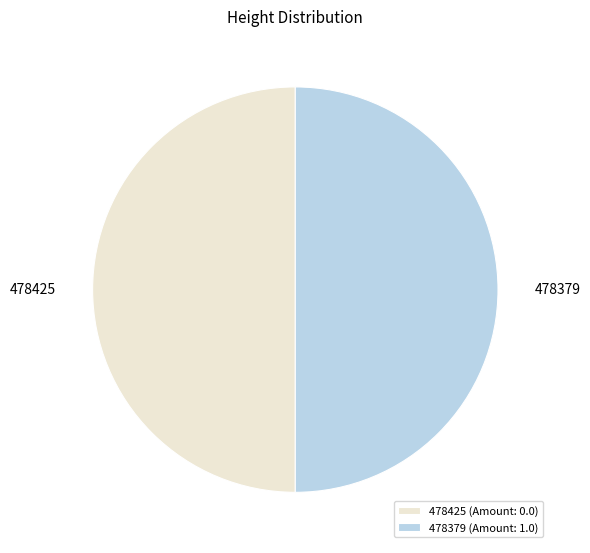

True or false: 478379 accounts for 50% of the total.

True